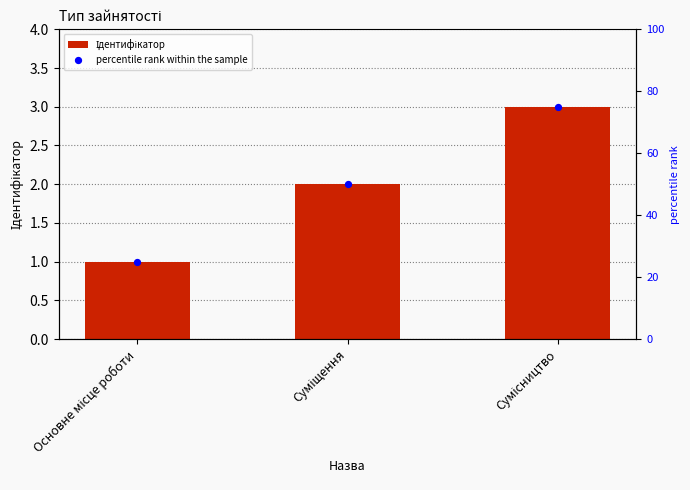

Which series reaches the maximum Y coordinate?

percentile rank within the sample